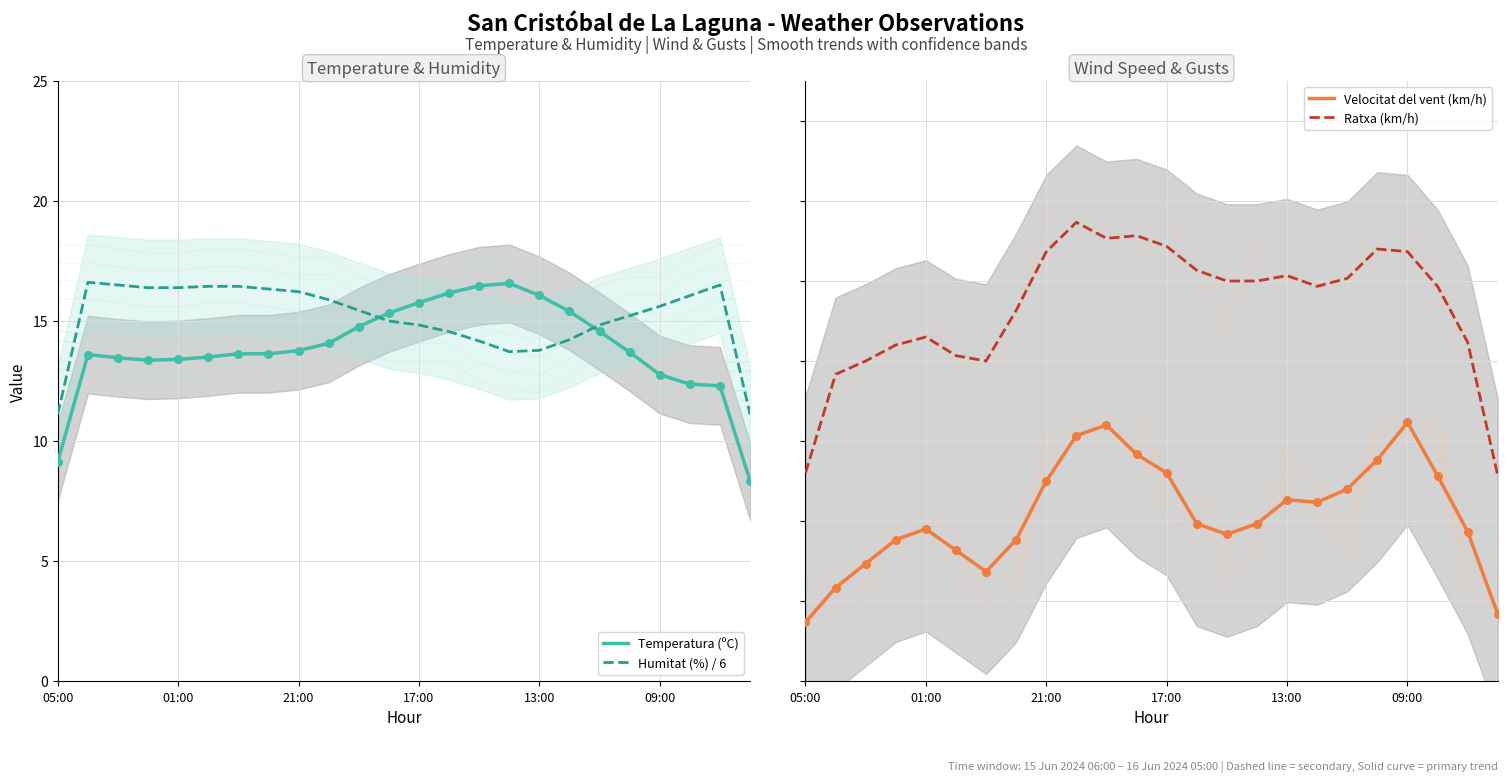

The Humitat (%) / 6 series shows 25.3 at 01:00. True or false?

False